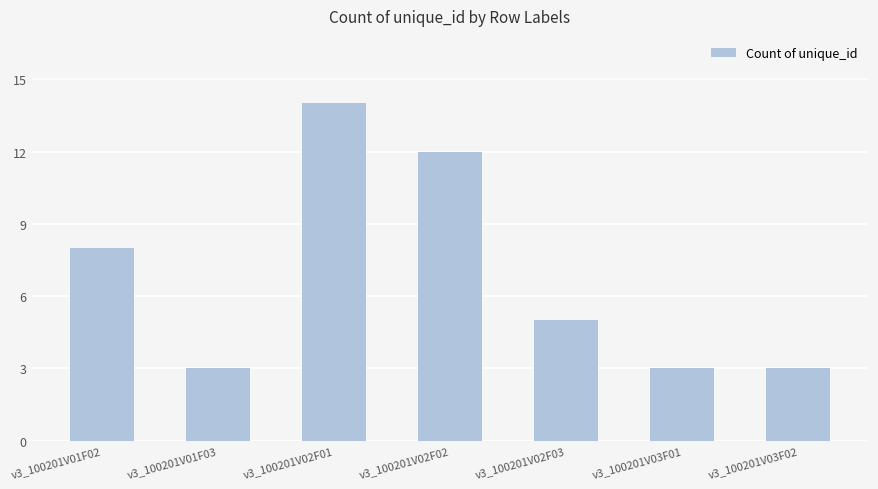

The chart shows a value of 5 at v3_100201V01F03. True or false?

False